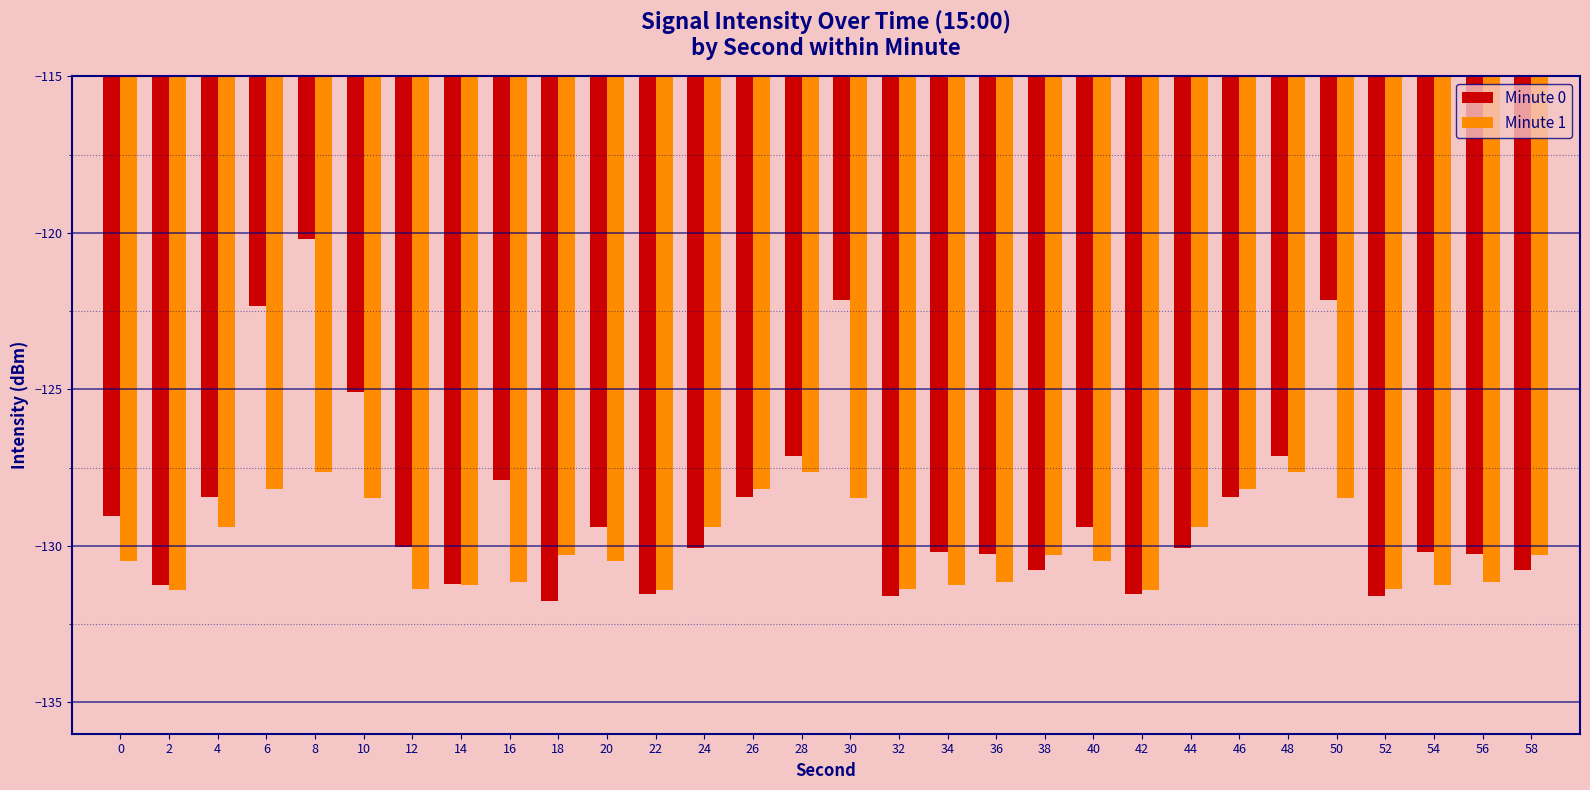

What is the value of the Minute 1 bar at the 21st from the left?

-130.5